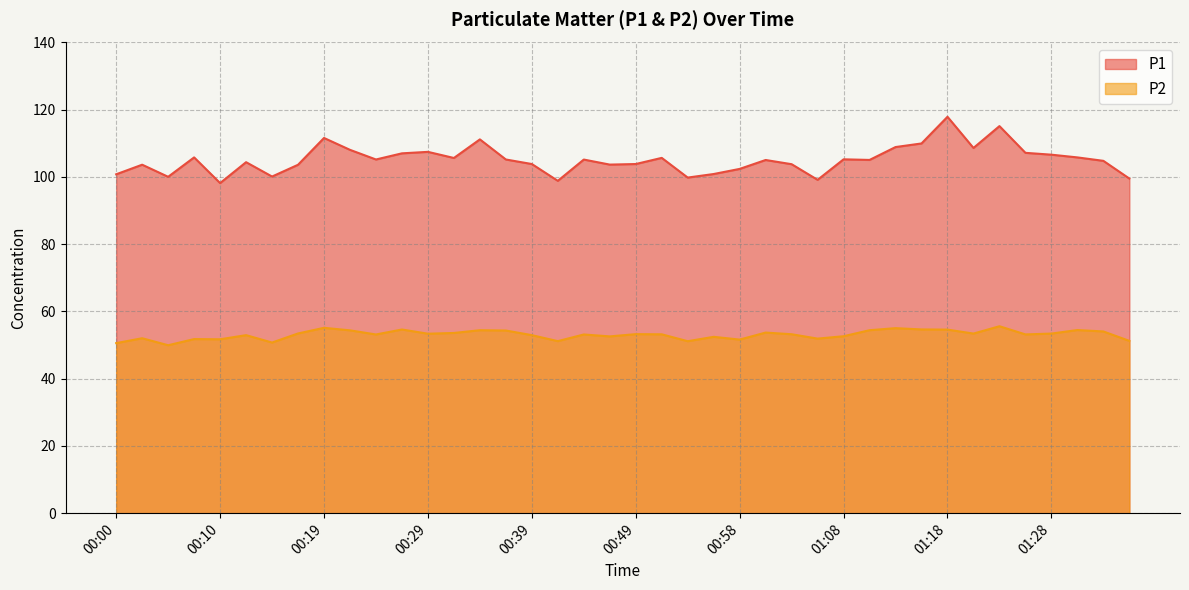

Where is the first local maximum for P2?

00:02